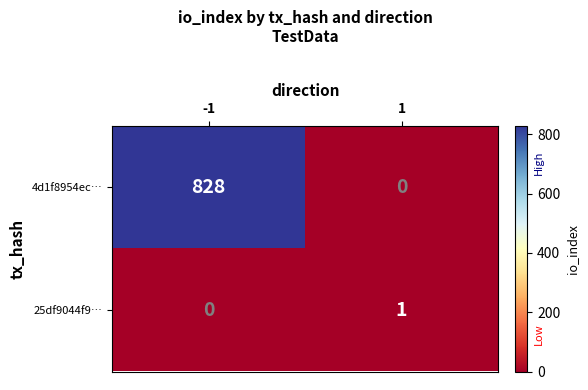

How many values in 25df9044f9… are above zero?

1